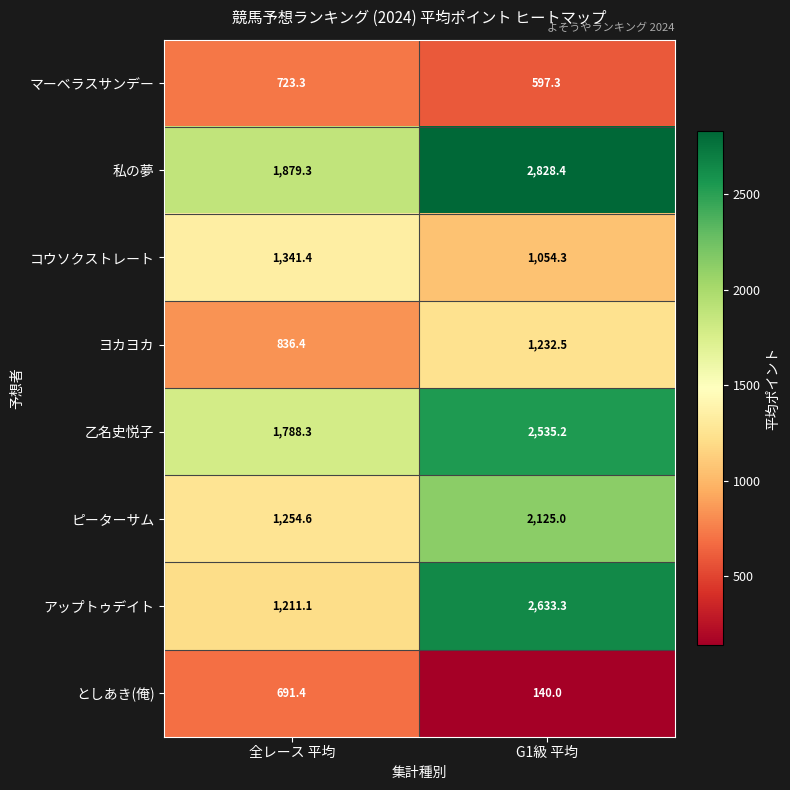

What is the difference between the maximum and minimum values in the としあき(俺) series?

551.4